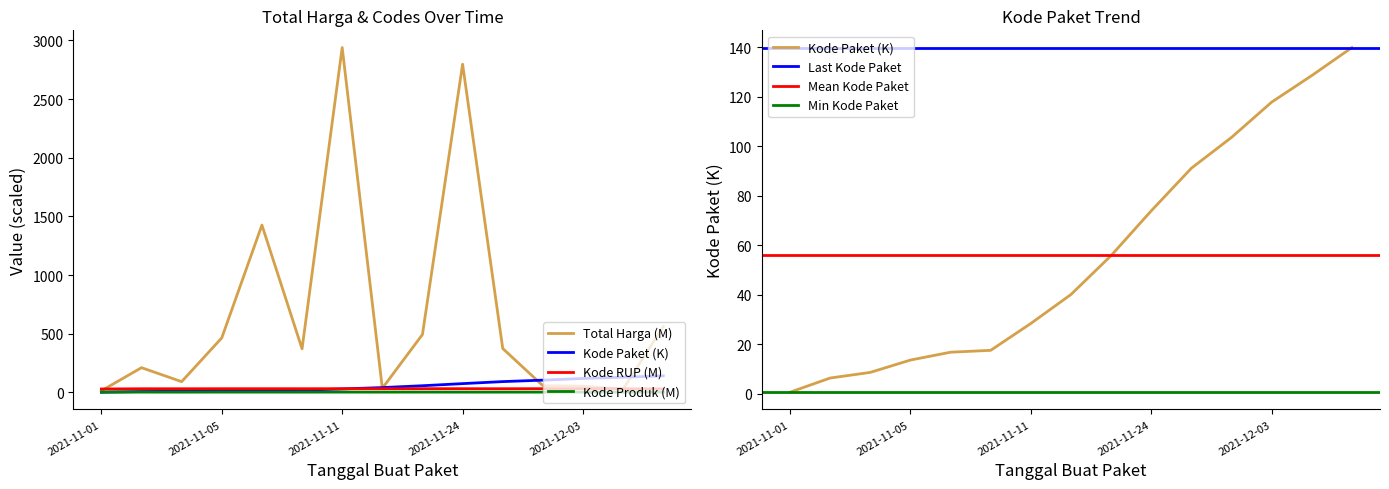

What is the value of the Total Harga (M) point at the 8th from the left?

34.3